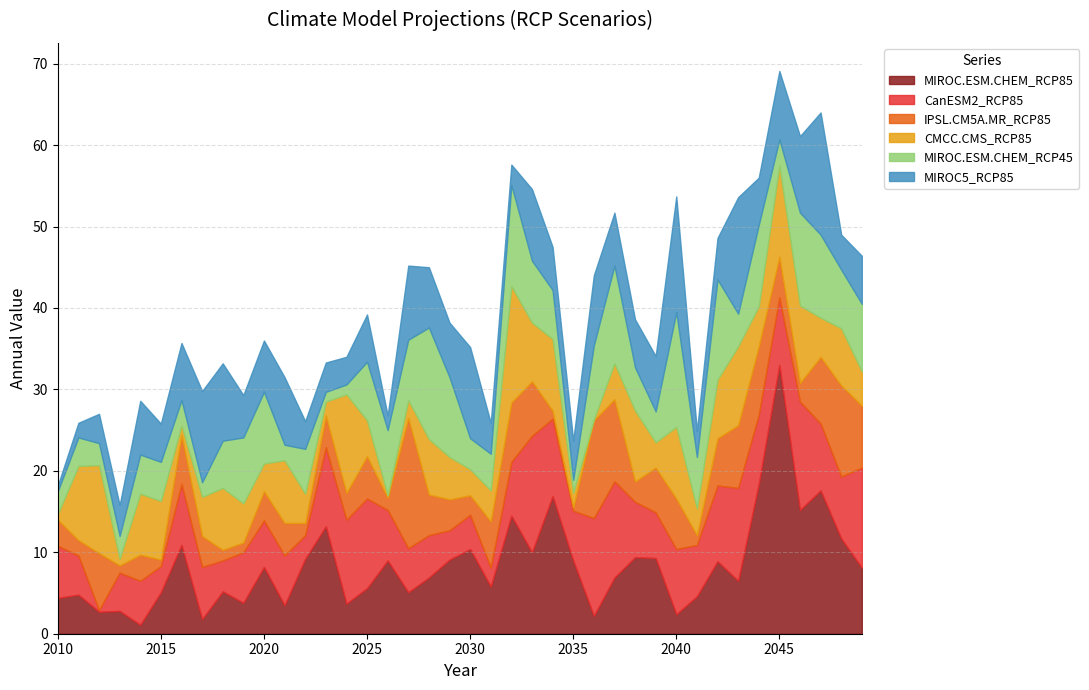

What is the value of the CanESM2_RCP85 point at the 39th from the left?

7.6